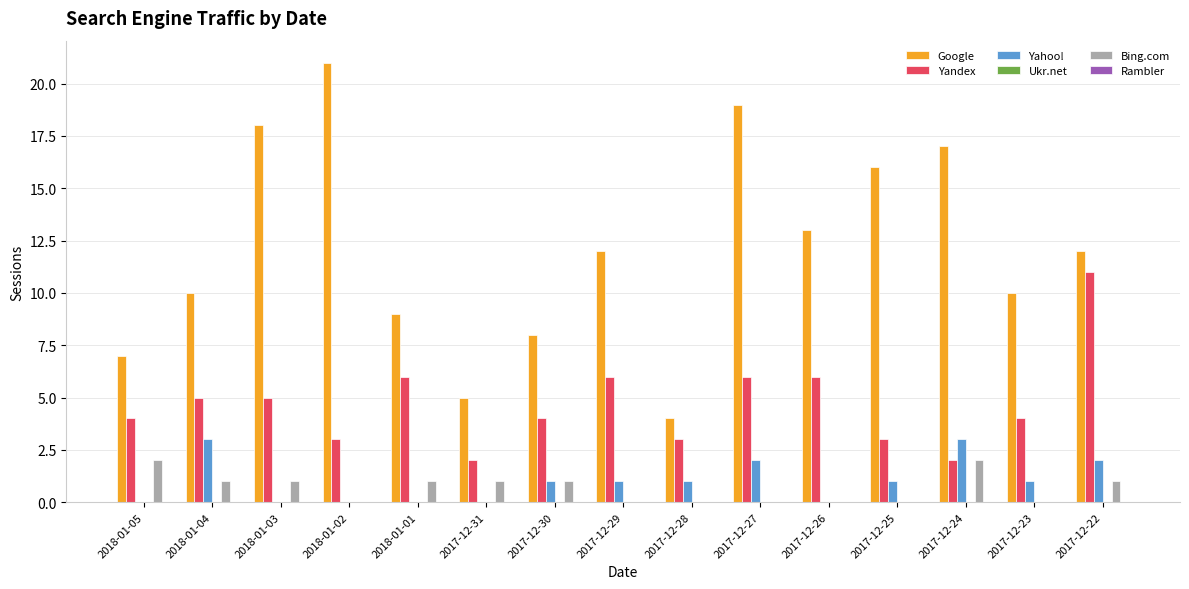

Is the value of Yandex at 2018-01-04 greater than the value of Google at 2017-12-26?

No